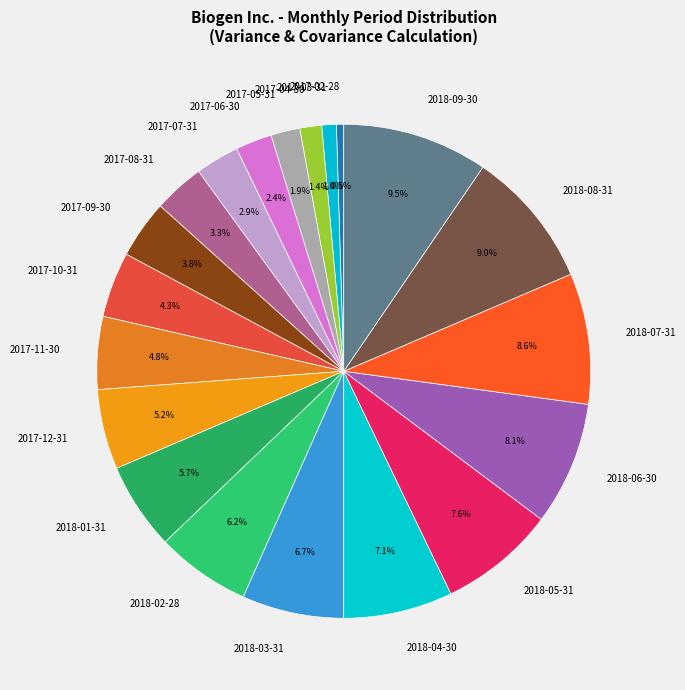

Which has a higher value, 2018-07-31 or 2017-03-31?

2018-07-31